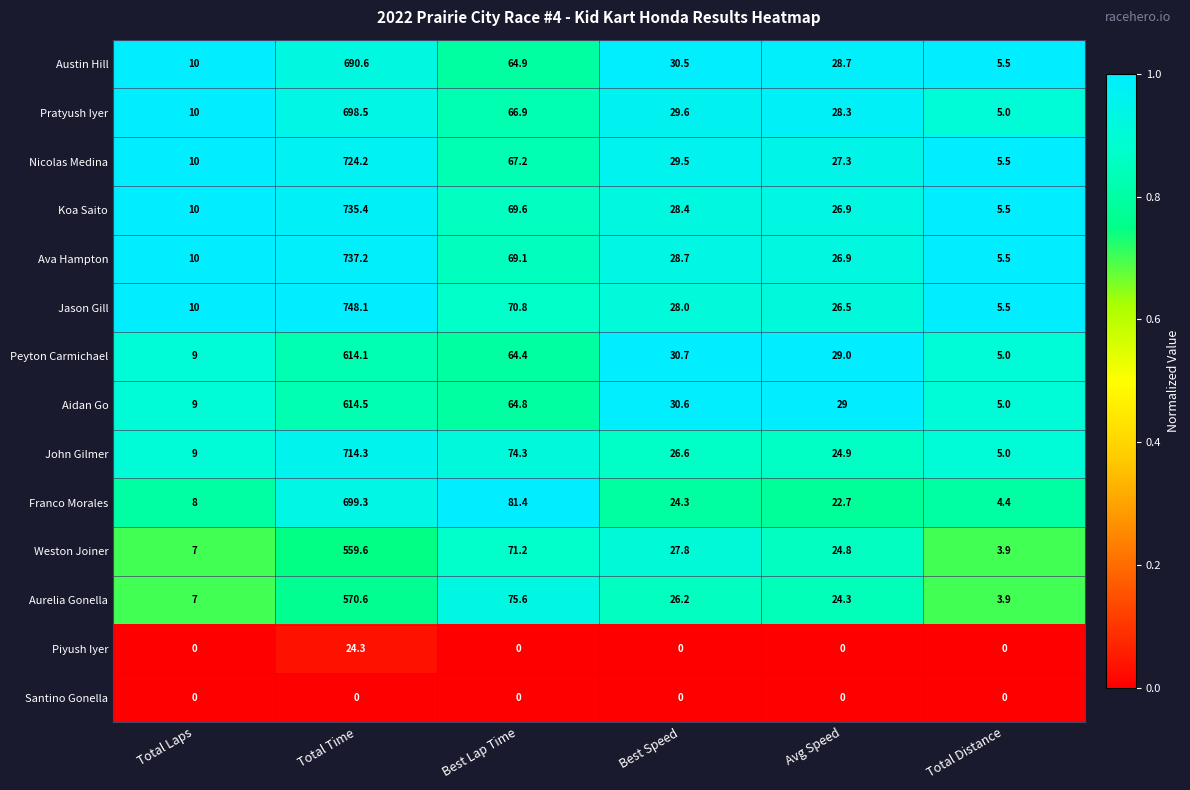

At which category is the sum across all series the highest?

Total Time